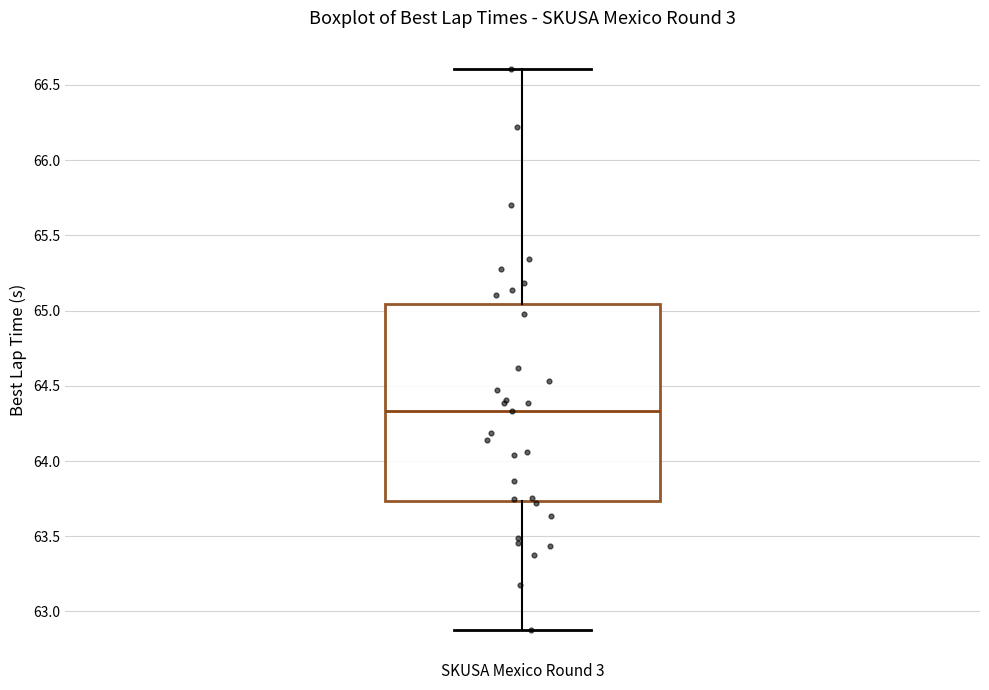

Read this box plot against the y-axis: the position of the median line, the range covered by the box, and the ends of both whiskers. The values are not printed on the chart, so give them approximately, as read against the axis.

median 64.35, box 63.75 to 65.05, whiskers 62.90 to 66.60